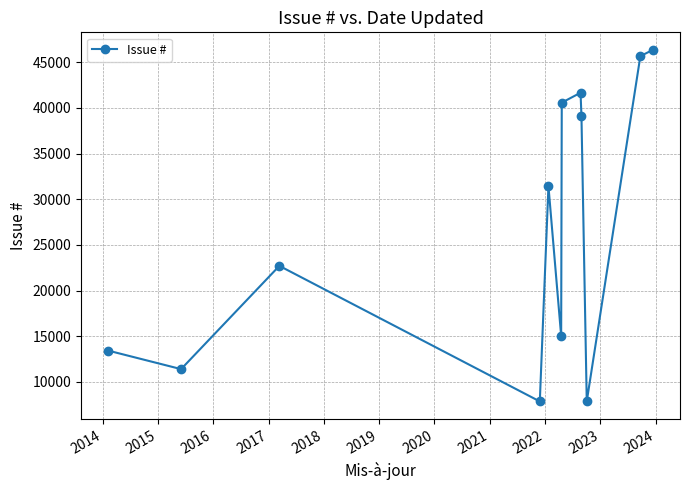

How many interior local valleys (lower than both neighbors) does the data have?

4